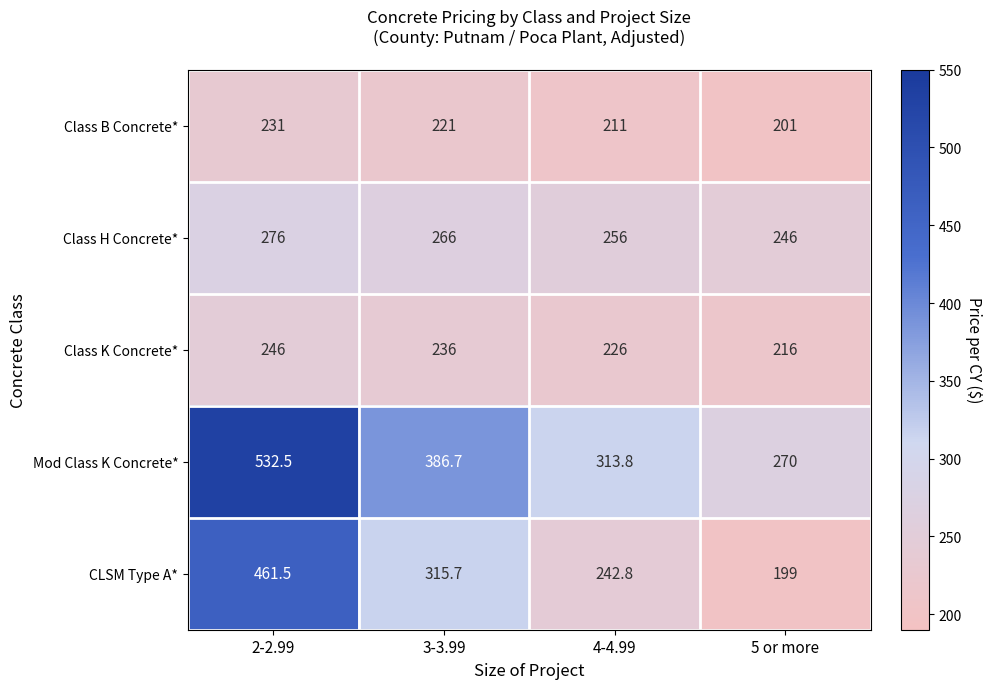

How many distinct data groups are displayed?

5